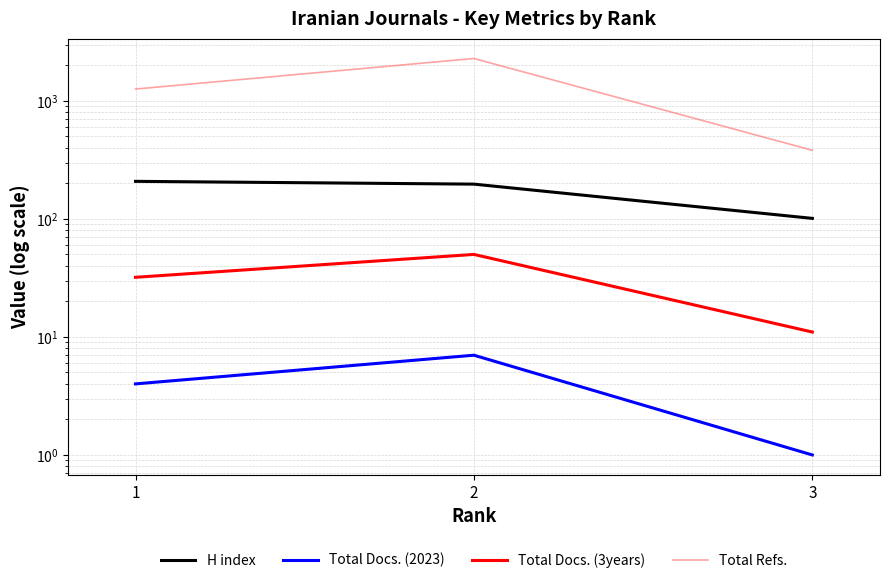

Is the value of Total Docs. (2023) at 1 greater than the value of H index at 3?

No